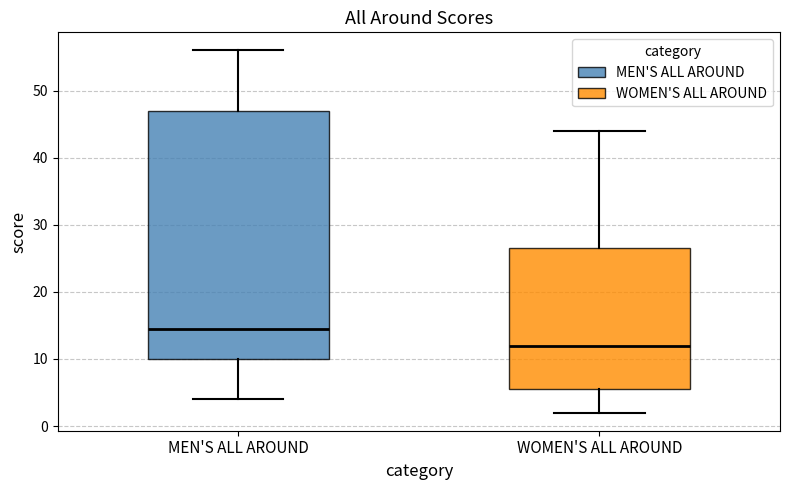

Where does the median line of the box for MEN'S ALL AROUND sit on the y-axis? The values are not printed on the chart, so give them approximately, as read against the axis.

15